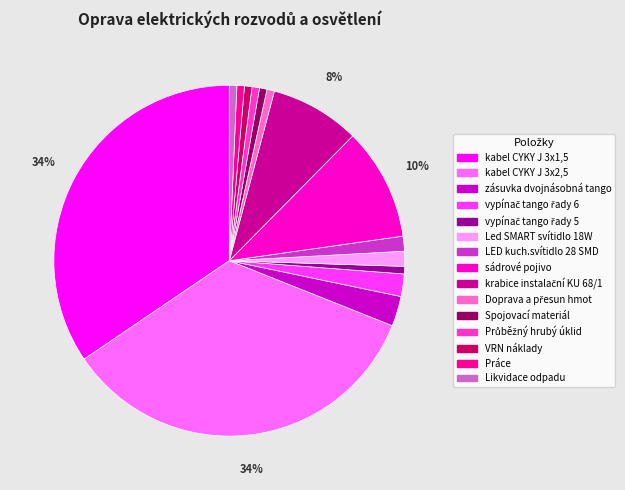

To the nearest percent, what portion does kabel CYKY J 3x1,5 represent?

34%